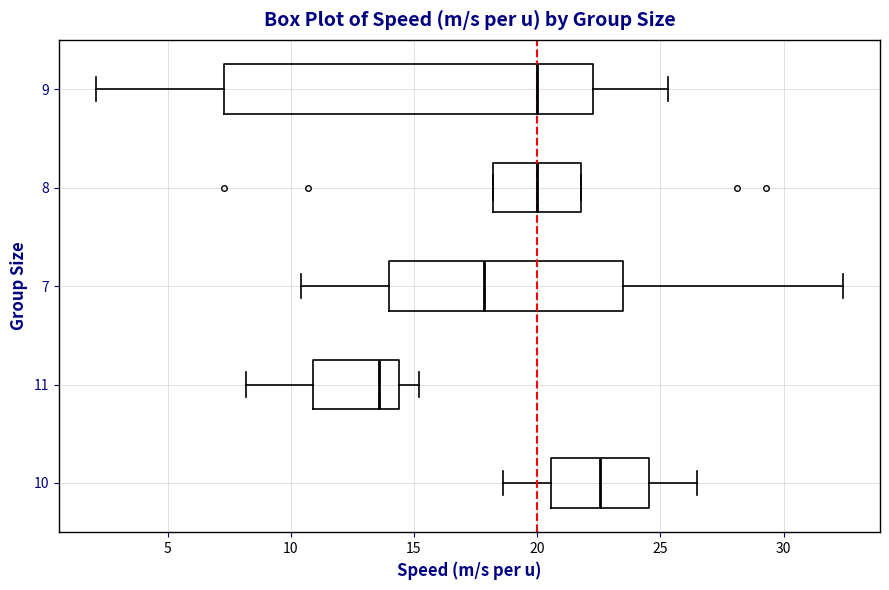

Reading bottom to top, transcribe this box plot: for each box, give where its median line is, the range the box spans, and where its two whiskers end, as read against the x-axis. The values are not printed on the chart, so give them approximately, as read against the axis.

10: median 22.5, box 20.5 to 24.5, whiskers 18.5 to 26.5
11: median 13.5, box 11.0 to 14.5, whiskers 8.0 to 15.0
7: median 18.0, box 14.0 to 23.5, whiskers 10.5 to 32.5
8: median 20.0, box 18.0 to 22.0, whiskers 18.0 to 22.0
9: median 20.0, box 7.5 to 22.5, whiskers 2.0 to 25.5